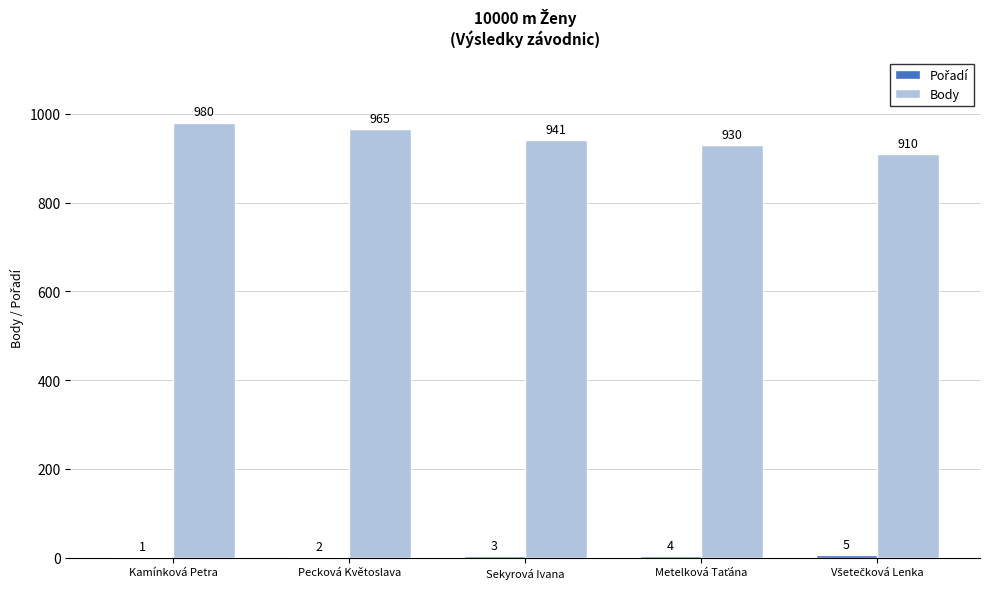

Which series has the widest spread of values?

Body